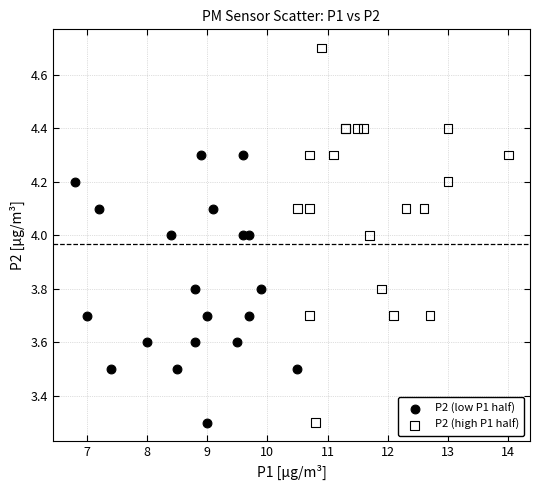

Which series reaches the maximum Y coordinate?

P2 (high P1 half)